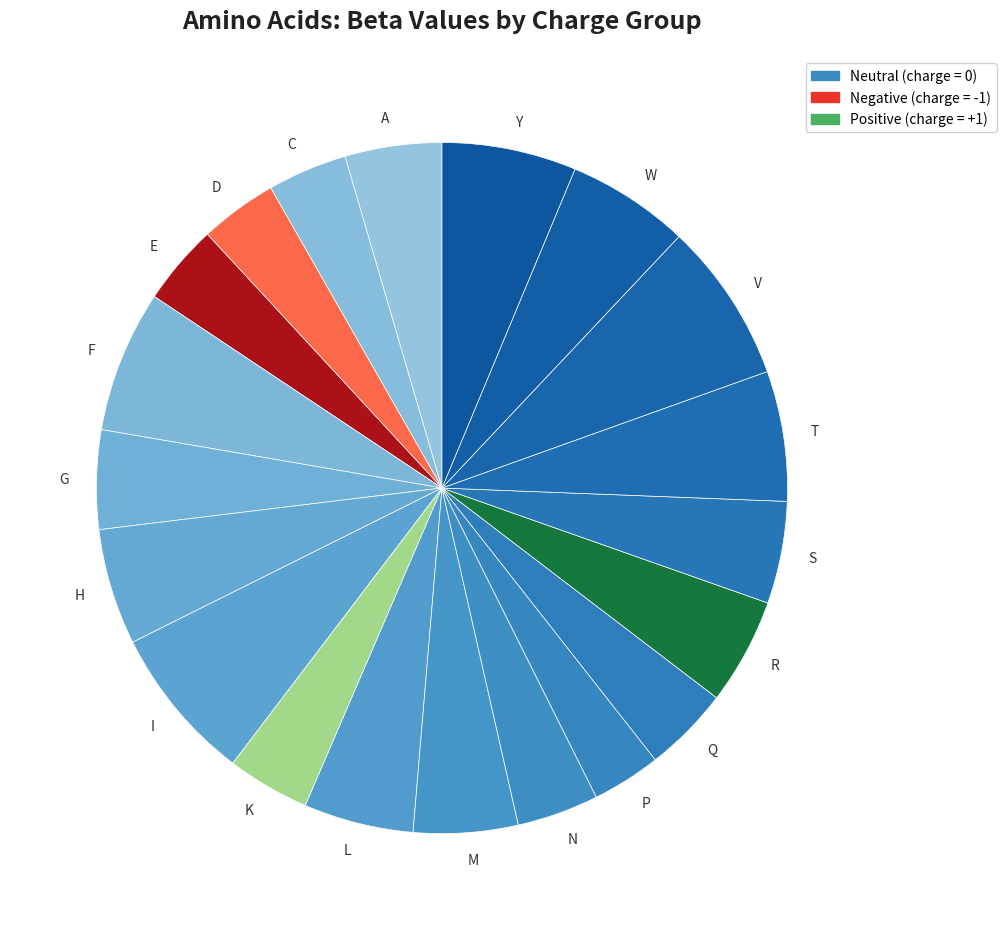

Does any single category account for the majority?

No